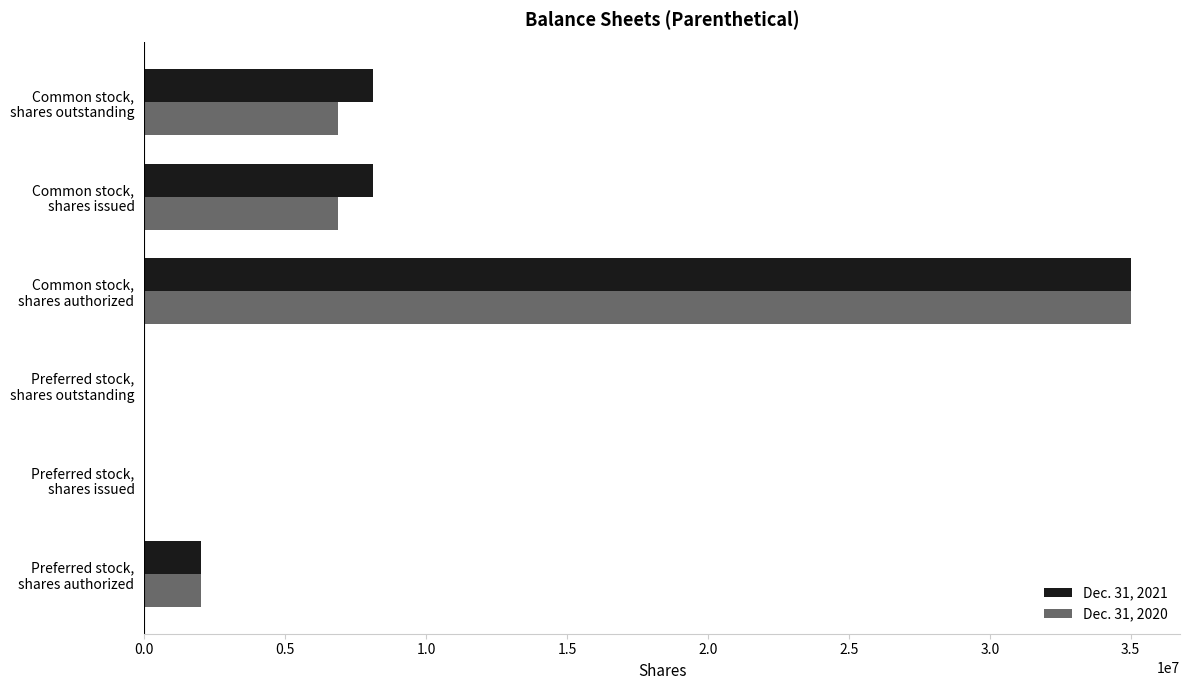

Which series has the widest spread of values?

Dec. 31, 2021